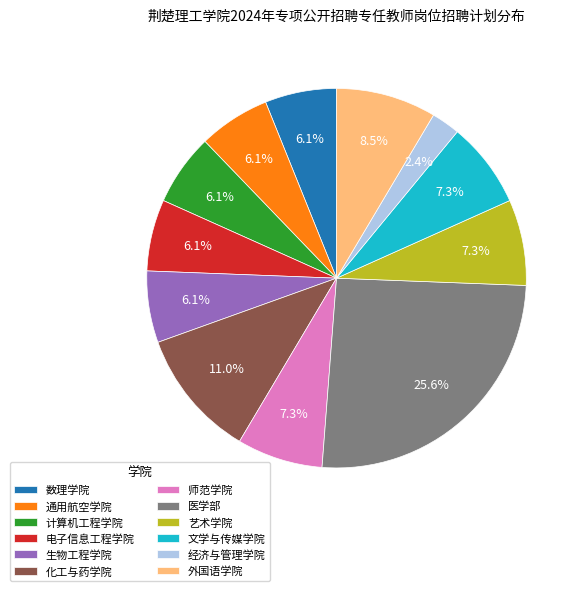

Combined, what portion of the pie is 生物工程学院 and 数理学院?

12.2%